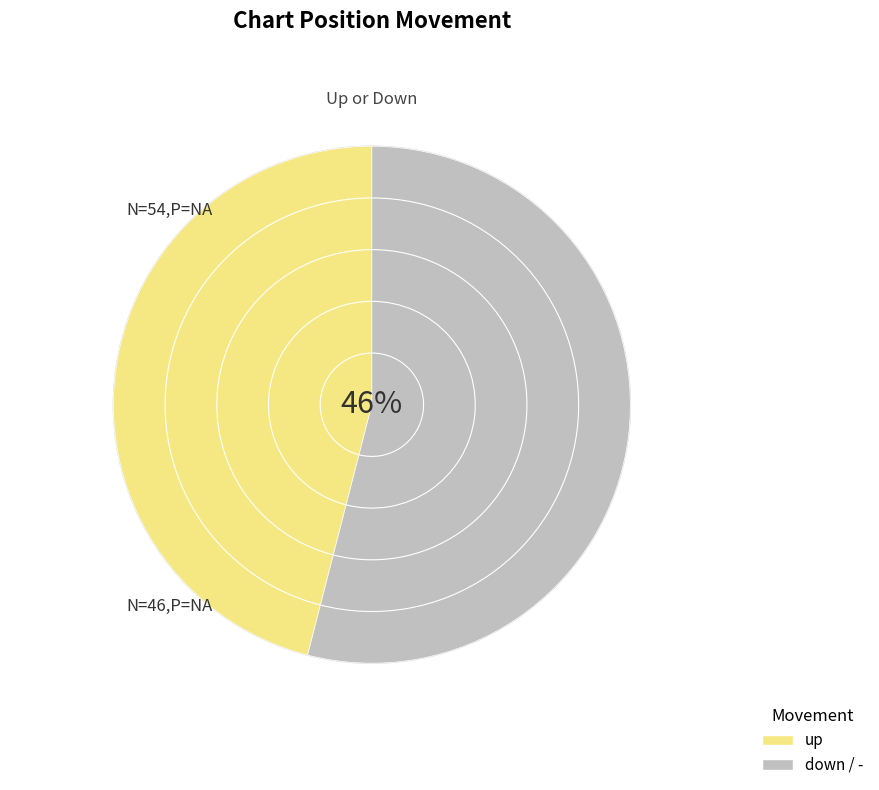

Is the sum of - and up greater than half?

Yes